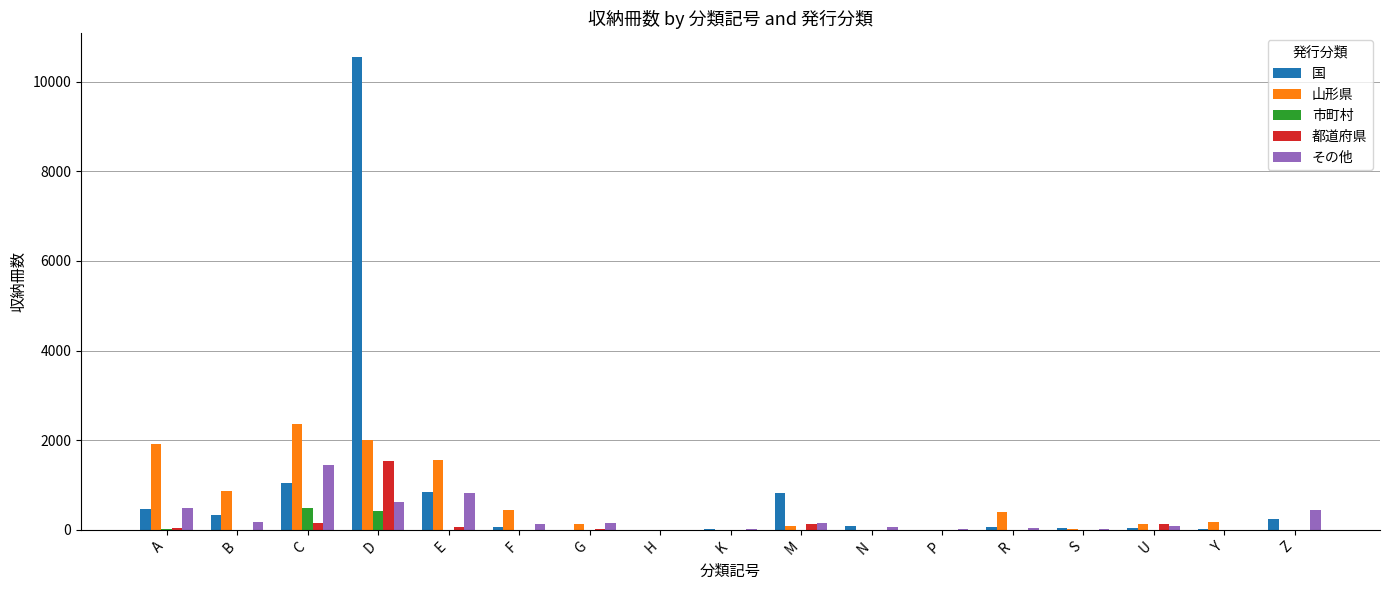

What is the average value of the 山形県 series?

594